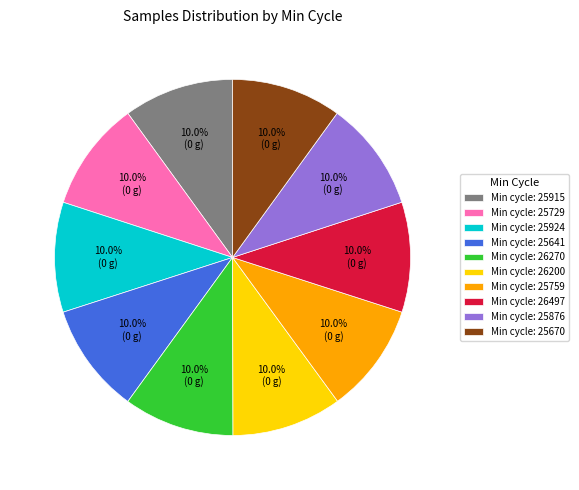

What is the total percentage of Min cycle: 25670 and Min cycle: 25924?

20.0%